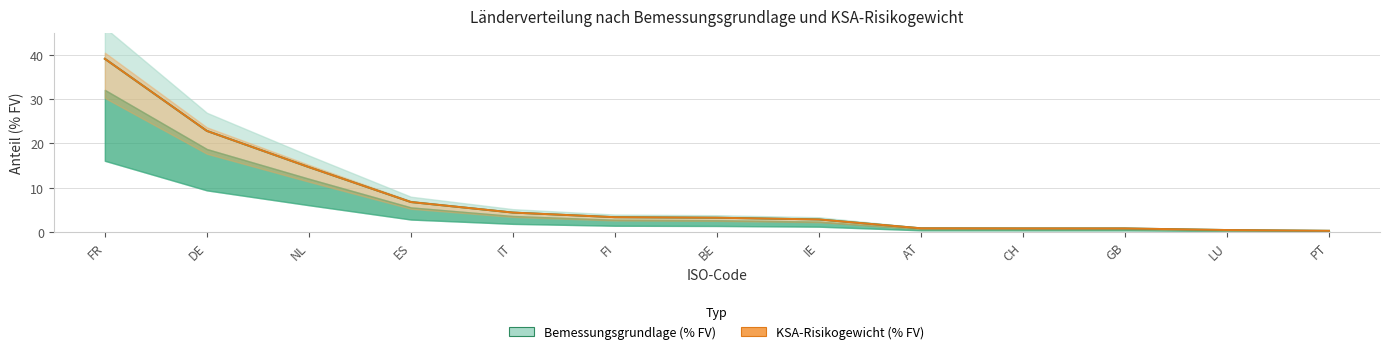

True or false: Bemessungsgrundlage (% FV) and KSA-Risikogewicht (% FV) intersect in this chart.

False